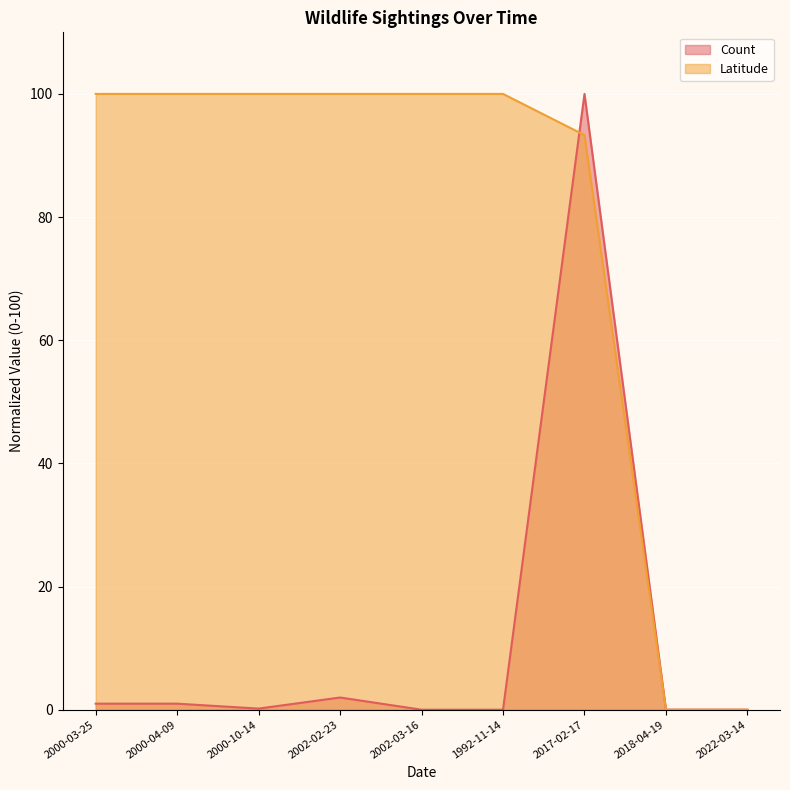

True or false: Count has a value of 2.0 at 2002-02-23.

True